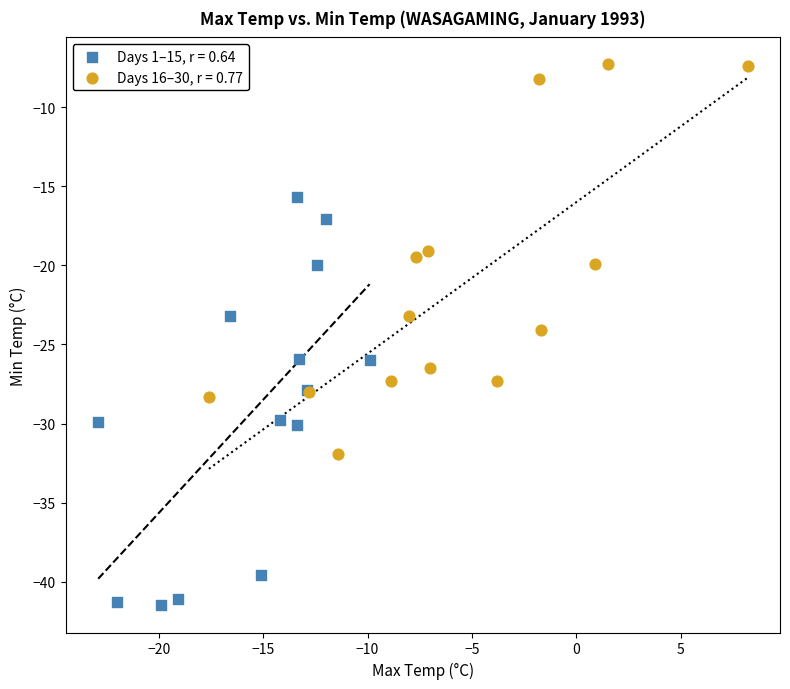

What are all the series names shown in the legend?

Days 1–15, r = 0.64, Days 16–30, r = 0.77